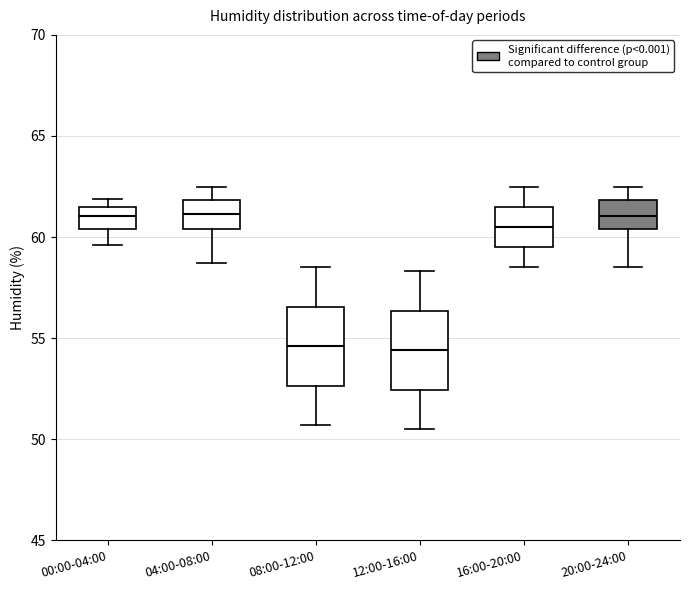

Reading left to right, transcribe this box plot: for each box, give where its median line is, the range the box spans, and where its two whiskers end, as read against the y-axis. The values are not printed on the chart, so give them approximately, as read against the axis.

00:00-04:00: median 61.0, box 60.5 to 61.5, whiskers 59.5 to 62.0
04:00-08:00: median 61.0, box 60.5 to 62.0, whiskers 58.5 to 62.5
08:00-12:00: median 54.5, box 52.5 to 56.5, whiskers 50.5 to 58.5
12:00-16:00: median 54.5, box 52.5 to 56.5, whiskers 50.5 to 58.5
16:00-20:00: median 60.5, box 59.5 to 61.5, whiskers 58.5 to 62.5
20:00-24:00: median 61.0, box 60.5 to 62.0, whiskers 58.5 to 62.5